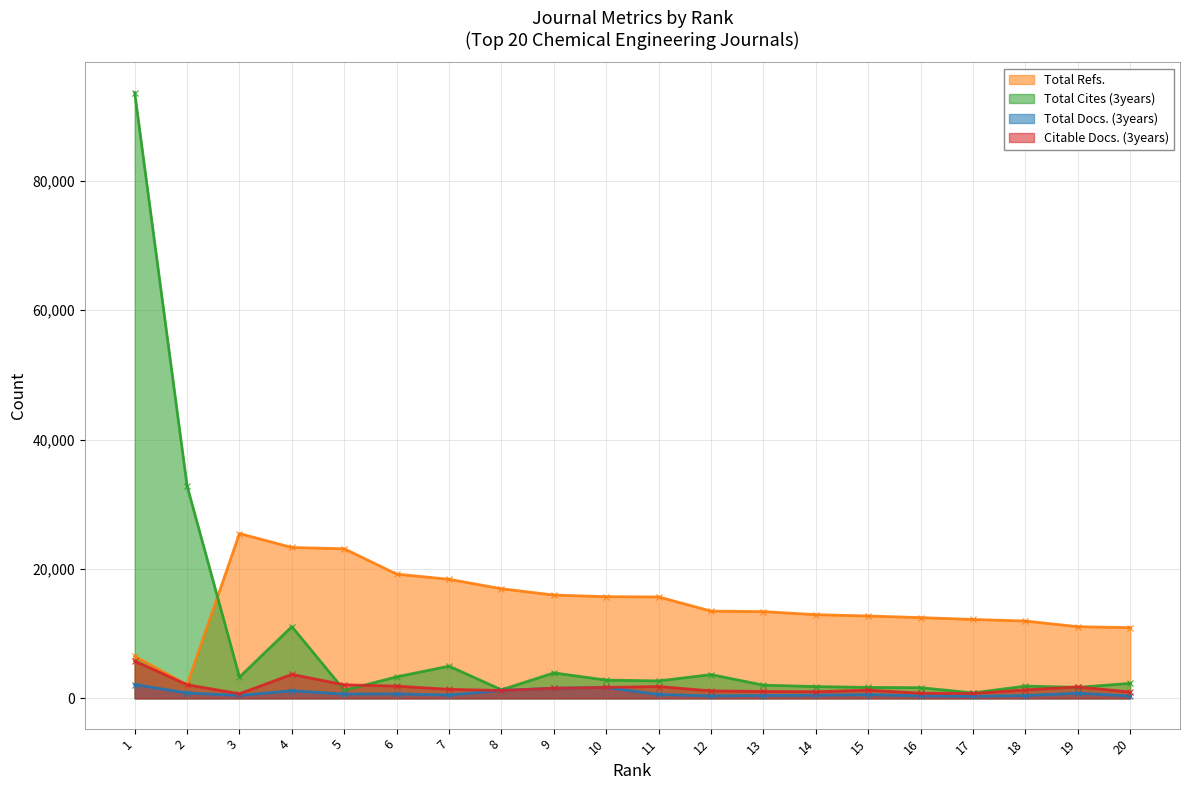

Reading left to right, transcribe all the data shown in this chart.

Total Refs.: 6500	2105	25474	23315	23118	19201	18402	16939	15967	15713	15676	13484	13404	12934	12729	12477	12194	11950	11073	10932
Total Cites (3years): 93625	32843	3291	11083	1248	3326	4976	1323	3931	2823	2694	3673	2041	1822	1693	1647	847	1893	1703	2319
Total Docs. (3years): 2121	833	446	1183	667	684	513	1226	1561	1696	603	384	431	482	575	384	317	430	793	371
Citable Docs. (3years): 5765	2104	715	3705	2098	1891	1397	1212	1561	1692	1825	1154	1068	1020	1263	796	750	1308	1769	976